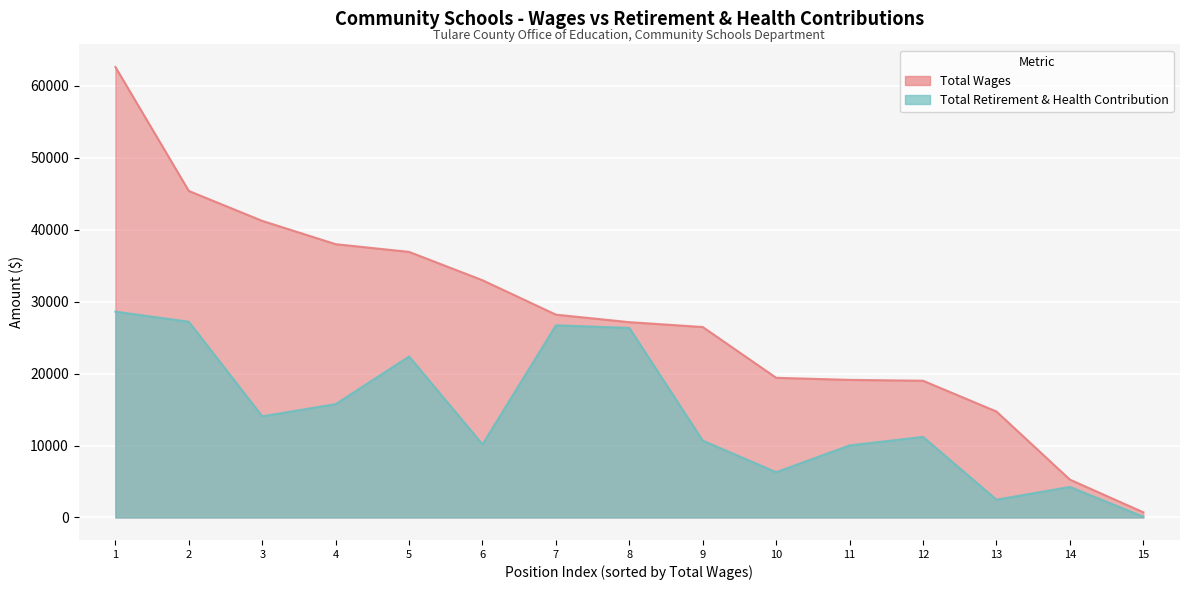

True or false: Total Retirement & Health Contribution and Total Wages cross at least once.

False